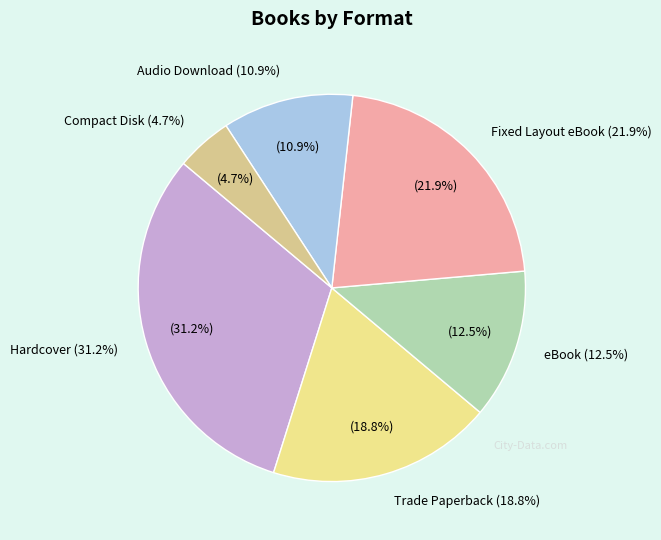

To the nearest percent, what portion does Fixed Layout eBook represent?

22%